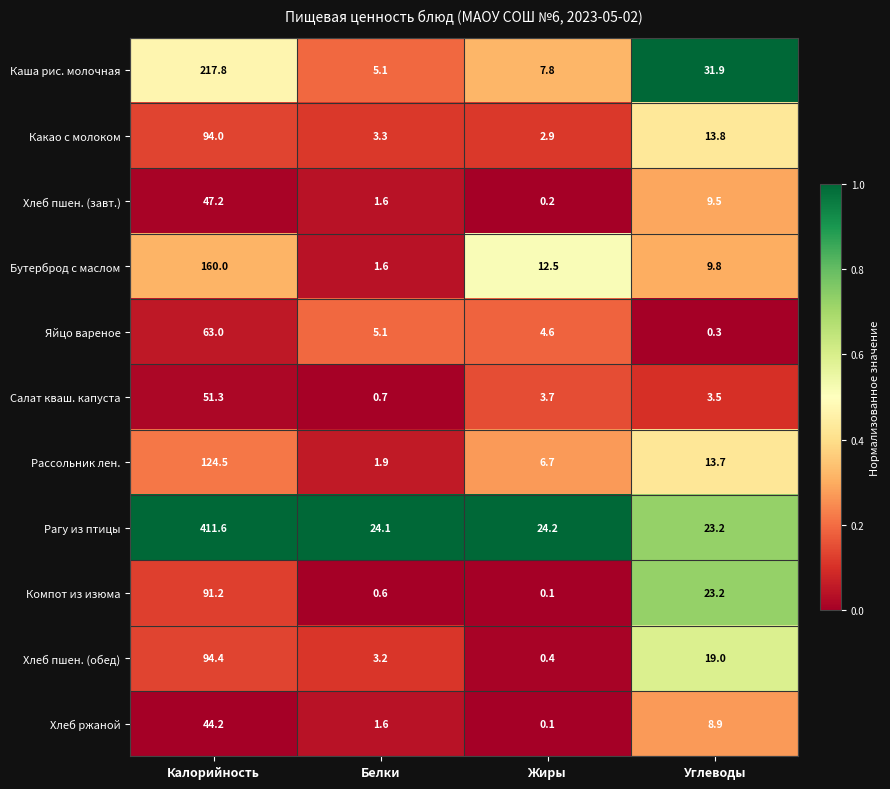

At which category does the chart reach its minimum across all series?

Жиры